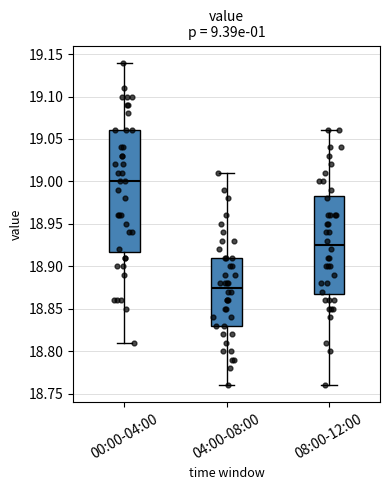

Where does the upper whisker of the box for 08:00-12:00 end on the y-axis? The values are not printed on the chart, so give them approximately, as read against the axis.

19.060